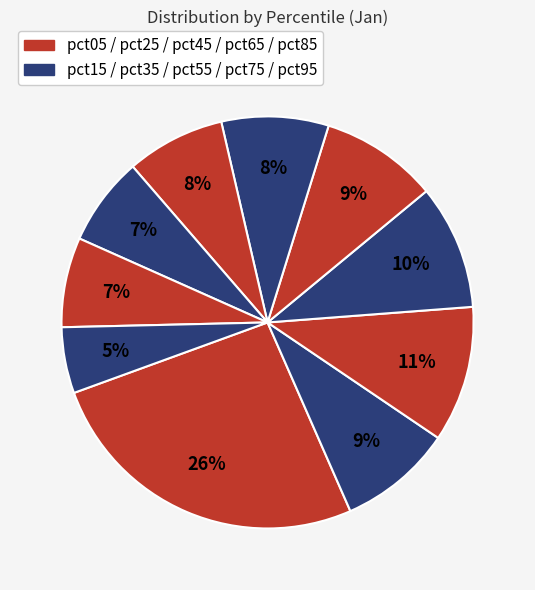

How many segments does this pie chart have?

10